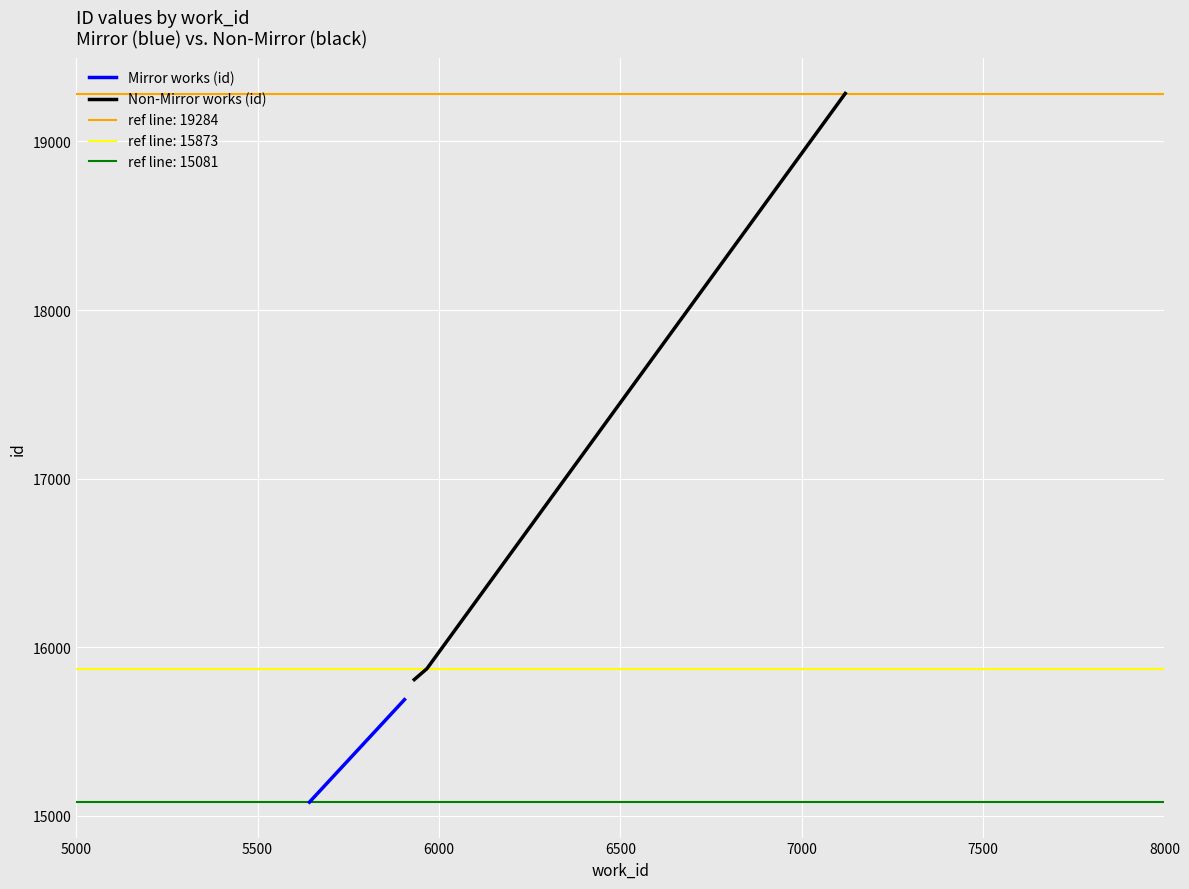

True or false: Non-Mirror works (id) has more than 0 interior local peaks.

False